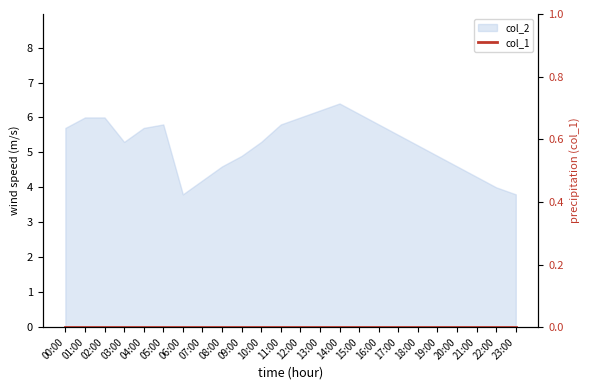

What is the greatest value displayed?

6.4